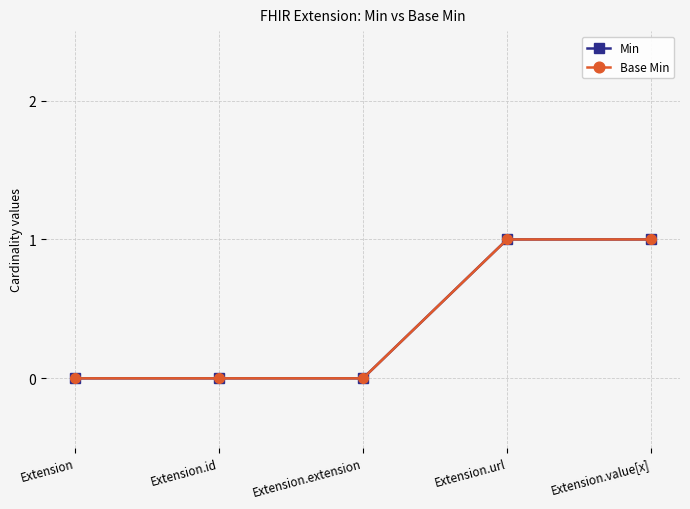

Does the chart have visible grid lines?

Yes